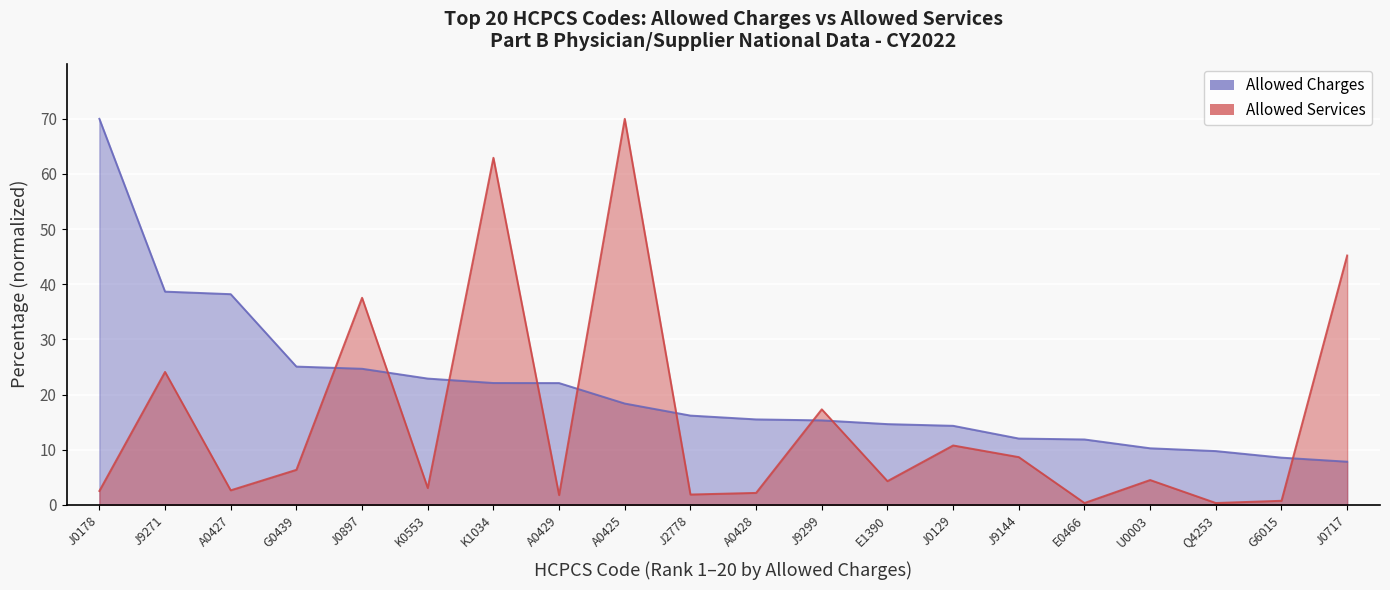

Reading left to right, extract all data points from this chart.

Allowed Charges: 70.0	38.7	38.2	25.1	24.7	22.9	22.1	22.1	18.4	16.2	15.5	15.3	14.7	14.3	12.0	11.9	10.3	9.8	8.6	7.8
Allowed Services: 2.5	24.1	2.7	6.4	37.6	3.1	62.9	1.8	70.0	1.9	2.2	17.3	4.3	10.8	8.7	0.4	4.5	0.4	0.8	45.2